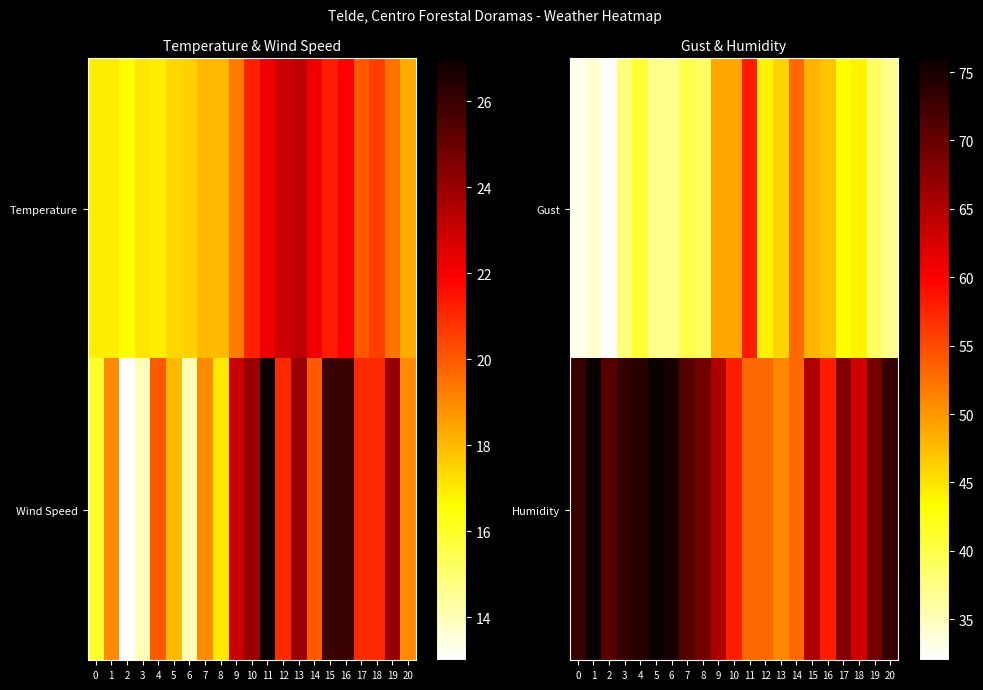

Is it true that Gust equals 48 at 15?

True